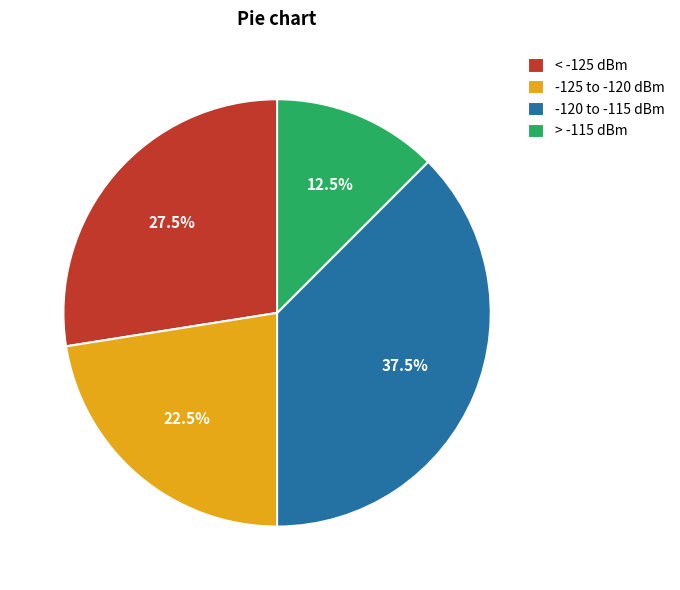

What is the ratio of the value at -125 to -120 dBm to the value at -120 to -115 dBm?

0.6